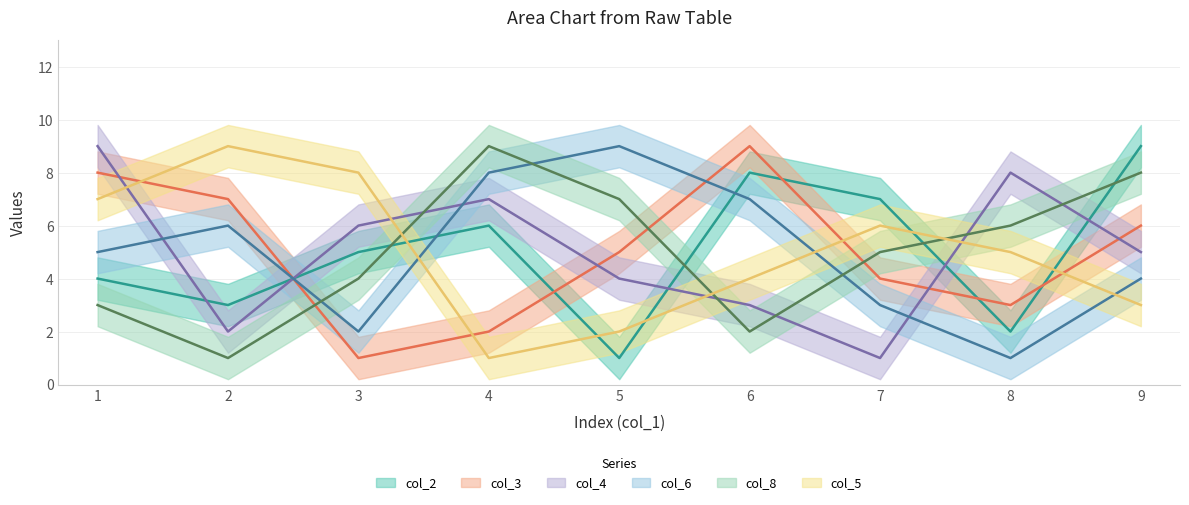

Reading left to right, transcribe all the data shown in this chart.

col_2: 1=4	2=3	3=5	4=6	5=1	6=8	7=7	8=2	9=9
col_3: 1=8	2=7	3=1	4=2	5=5	6=9	7=4	8=3	9=6
col_4: 1=9	2=2	3=6	4=7	5=4	6=3	7=1	8=8	9=5
col_6: 1=5	2=6	3=2	4=8	5=9	6=7	7=3	8=1	9=4
col_8: 1=3	2=1	3=4	4=9	5=7	6=2	7=5	8=6	9=8
col_5: 1=7	2=9	3=8	4=1	5=2	6=4	7=6	8=5	9=3